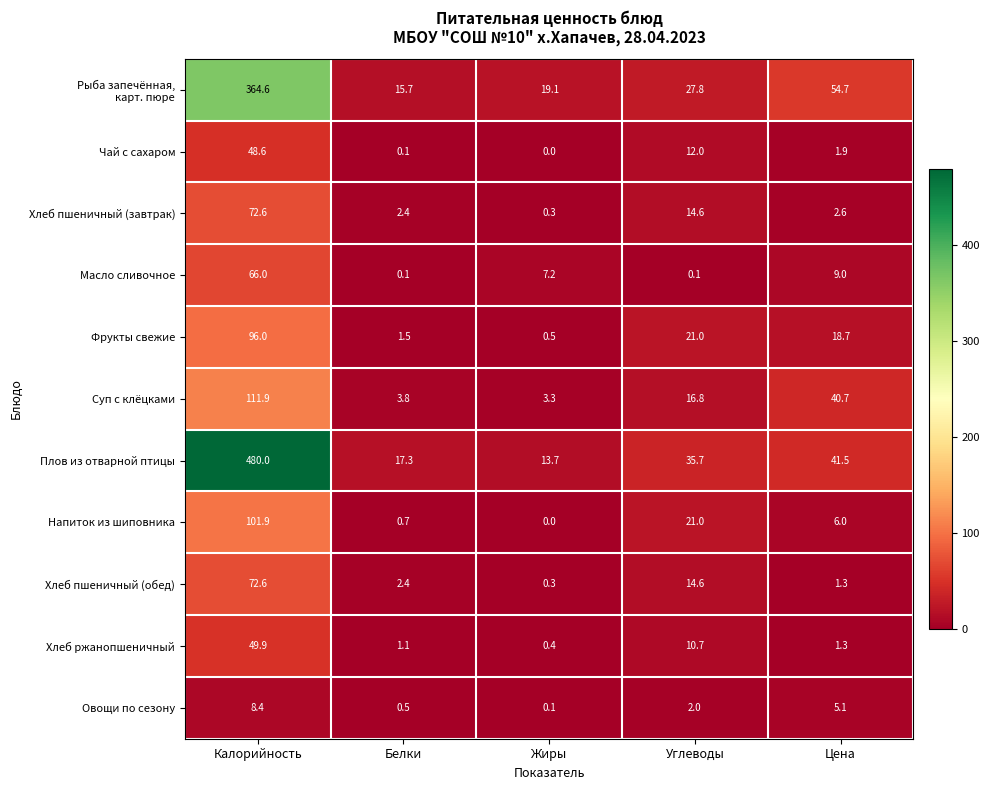

What is the lowest value of the Суп с клёцками series?

3.3